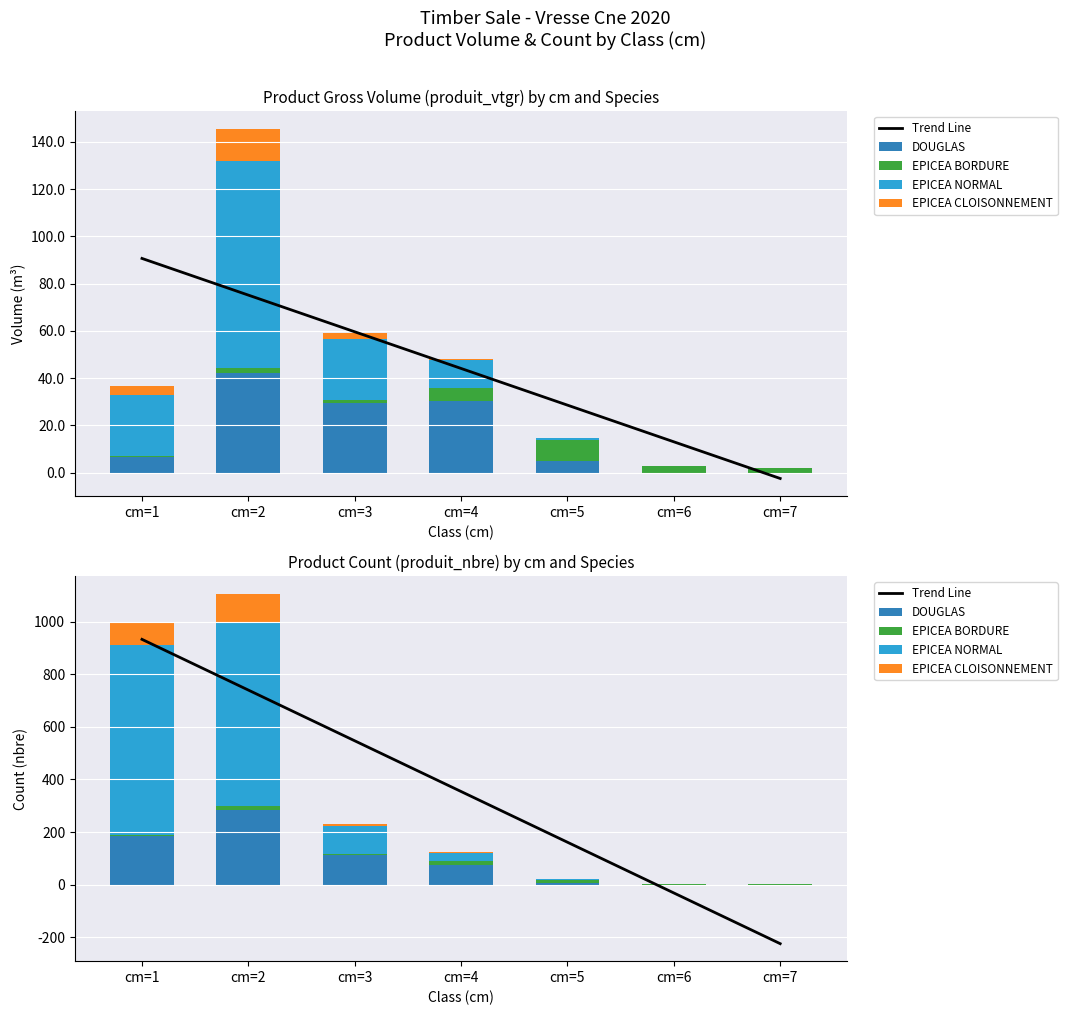

Which category has the highest value in the DOUGLAS series?

cm=2